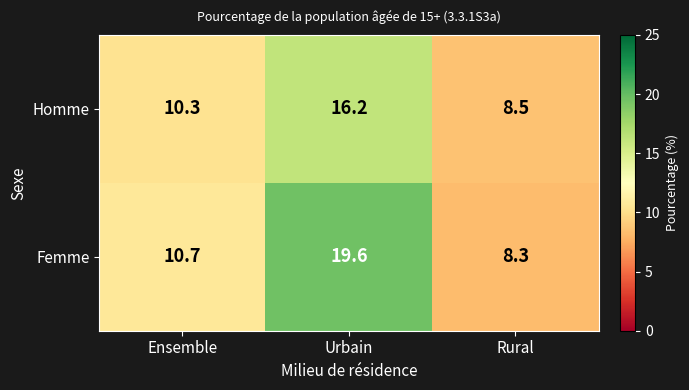

What is the approximate value of Homme at Ensemble?

10.3